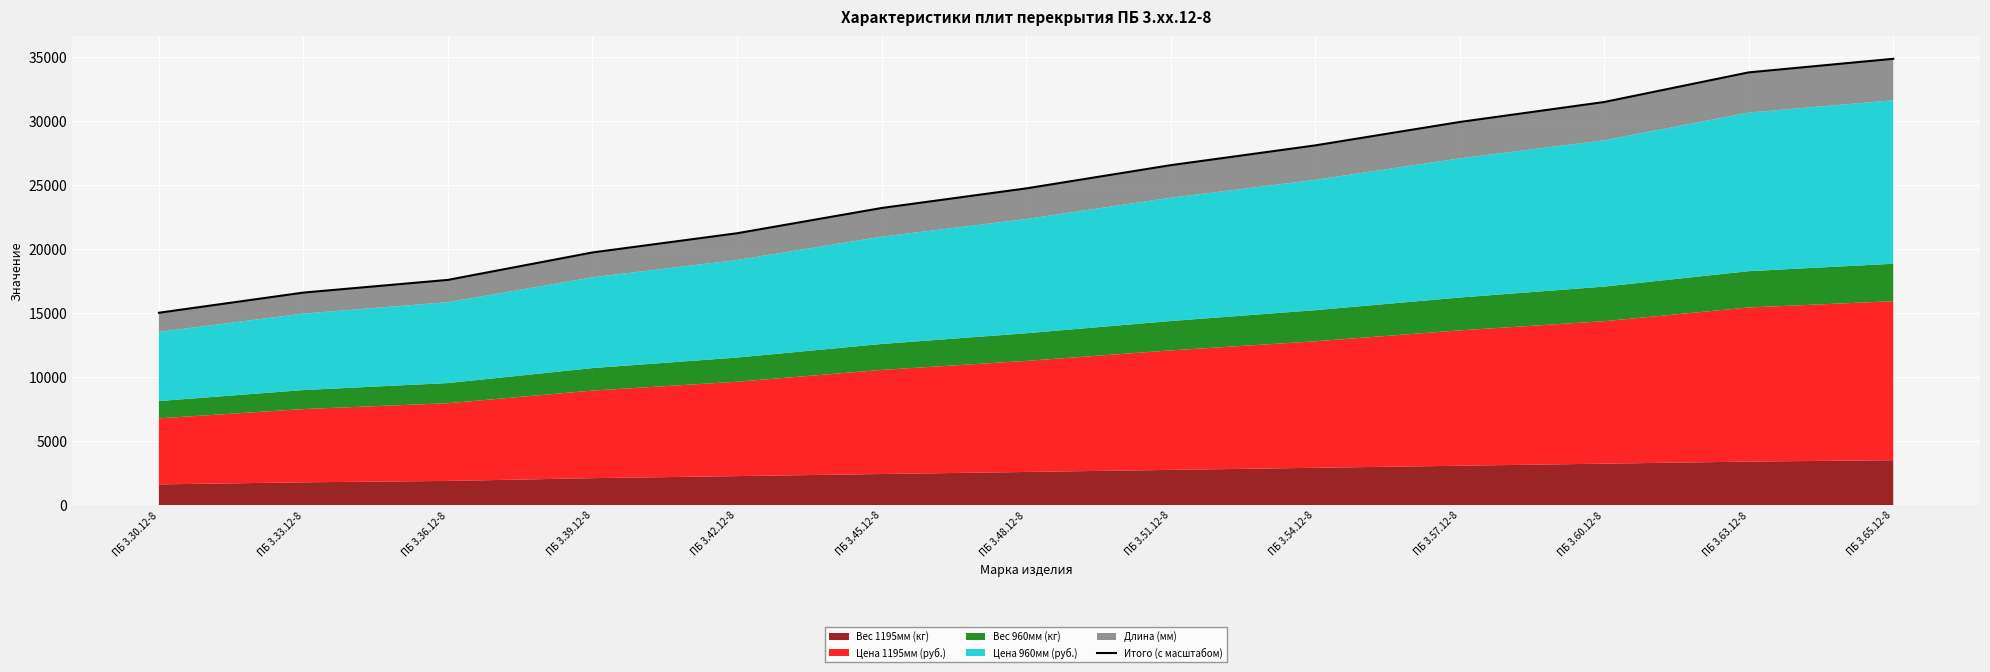

Which category has the highest value across all series?

ПБ 3.65.12-8